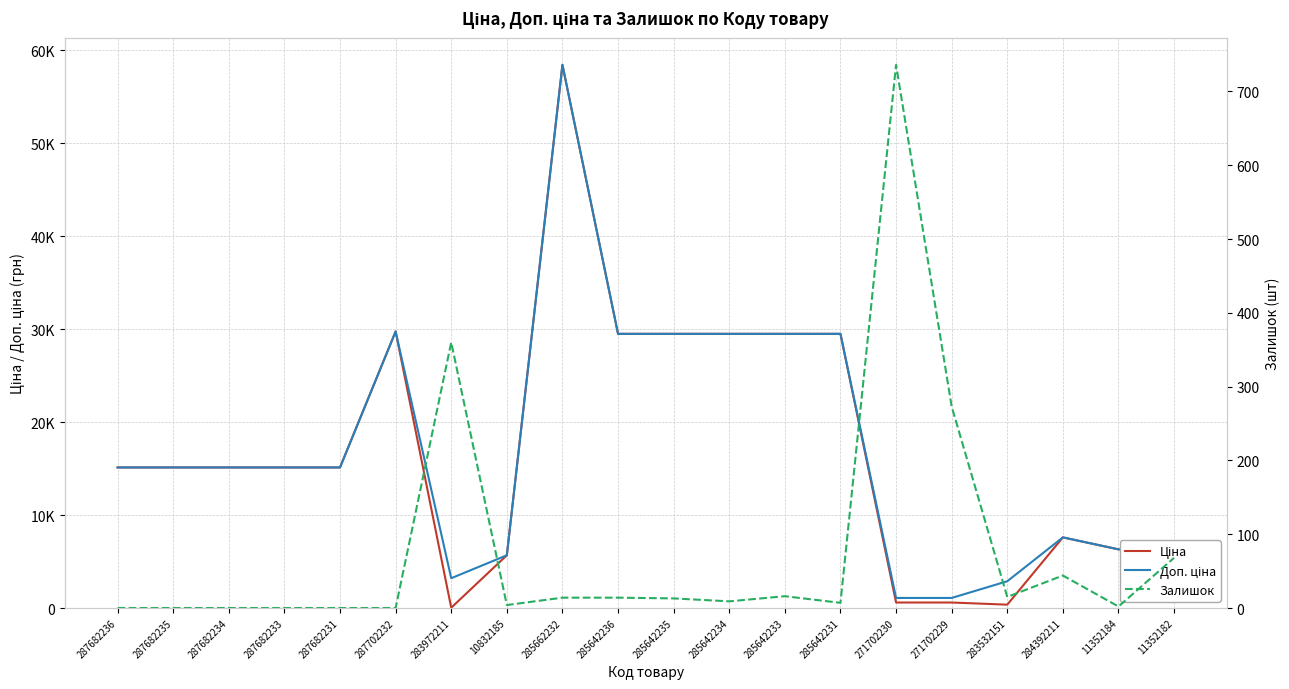

What is the value of the Доп. ціна point at the 13th from the left?

29491.5